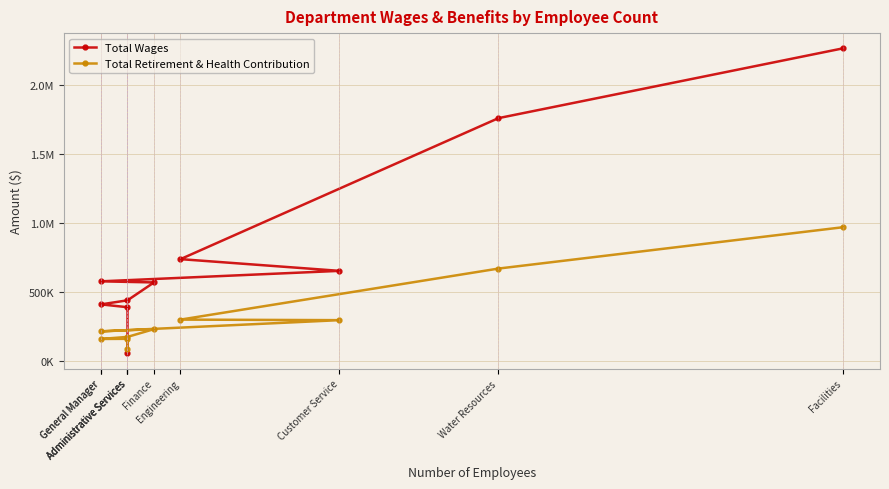

True or false: Total Retirement & Health Contribution and Total Wages intersect in this chart.

True